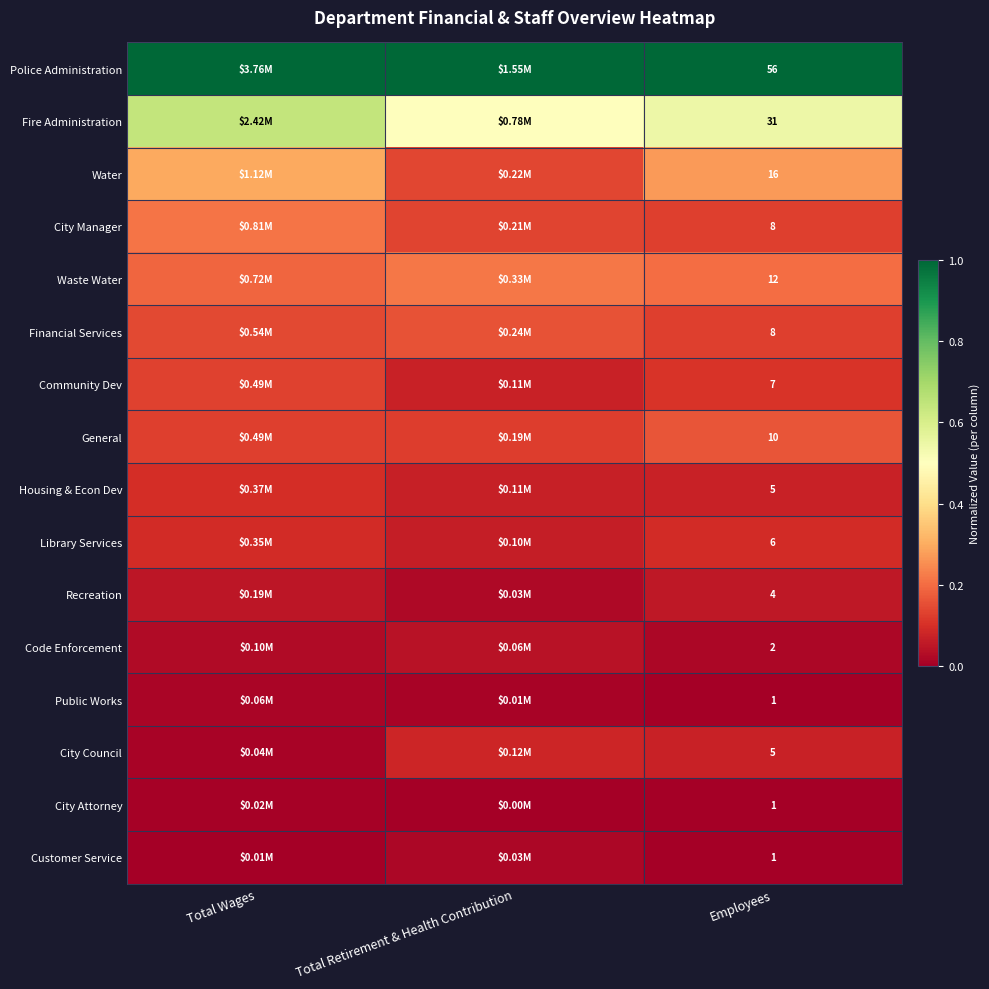

Is it true that City Manager equals 0.2 at Total Wages?

True